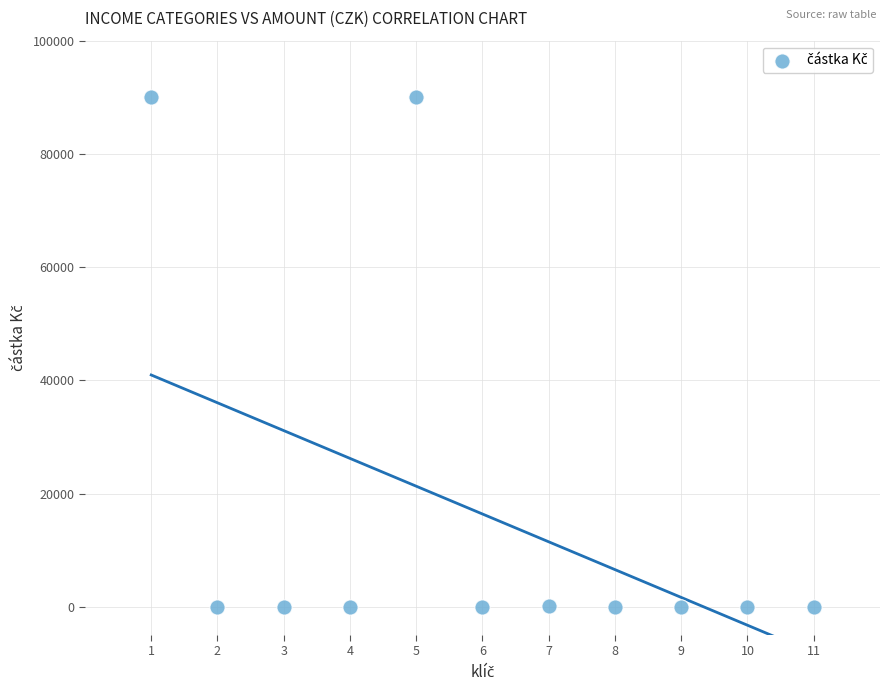

What is the average Y value?

16379.4